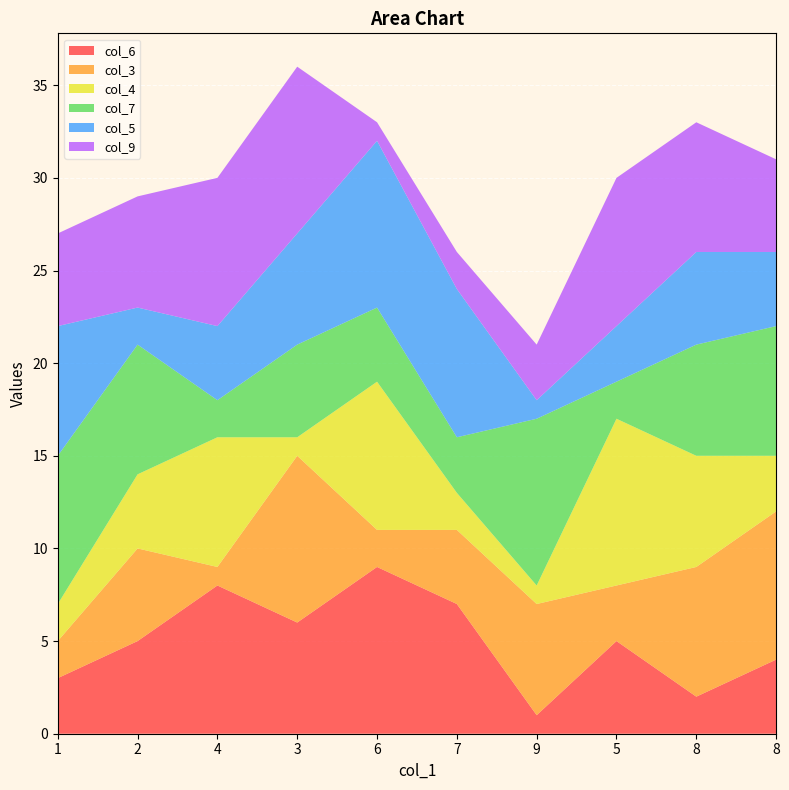

Reading left to right, what are all the values shown in this chart?

col_6: 3	5	8	6	9	7	1	5	2	4
col_3: 2	5	1	9	2	4	6	3	7	8
col_4: 2	4	7	1	8	2	1	9	6	3
col_7: 8	7	2	5	4	3	9	2	6	7
col_5: 7	2	4	6	9	8	1	3	5	4
col_9: 5	6	8	9	1	2	3	8	7	5